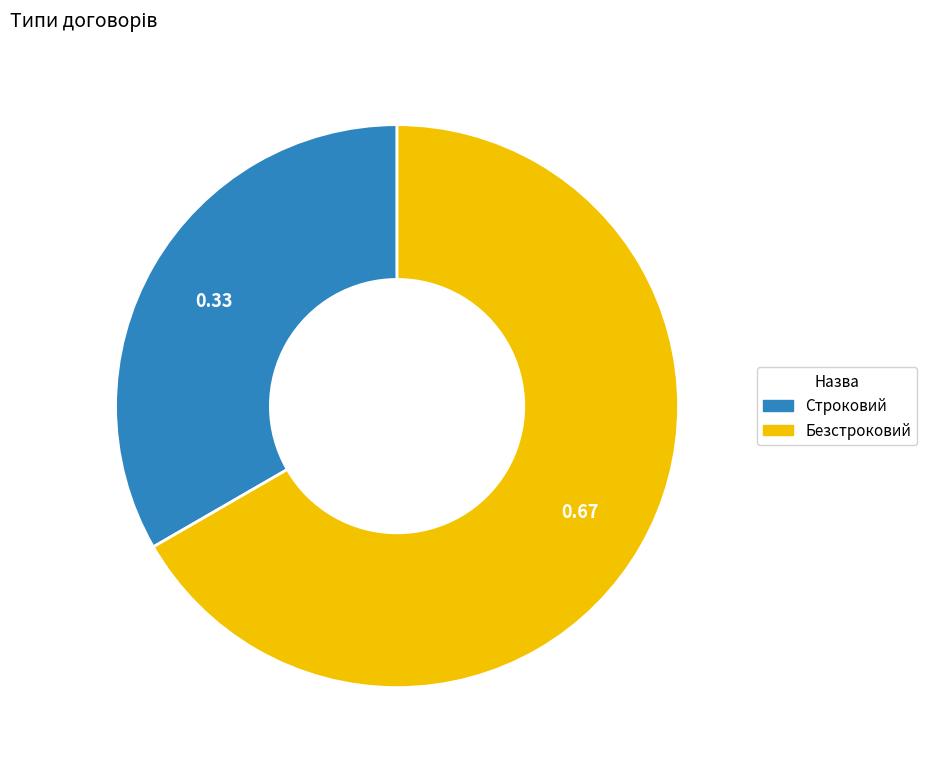

Do Строковий and Безстроковий together represent more than half of the pie?

Yes